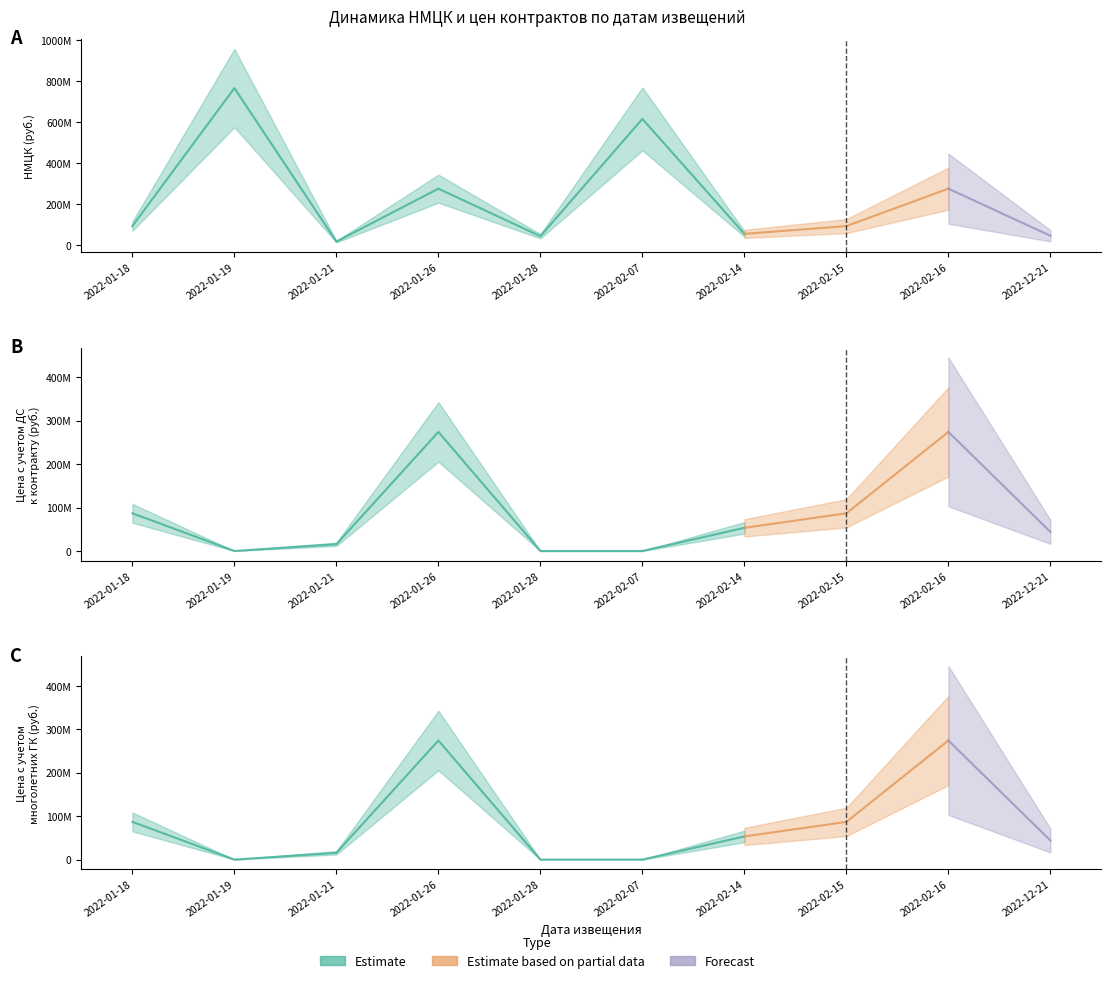

What is the maximum value for цена с учетом многолетних ГК?

274012323.2